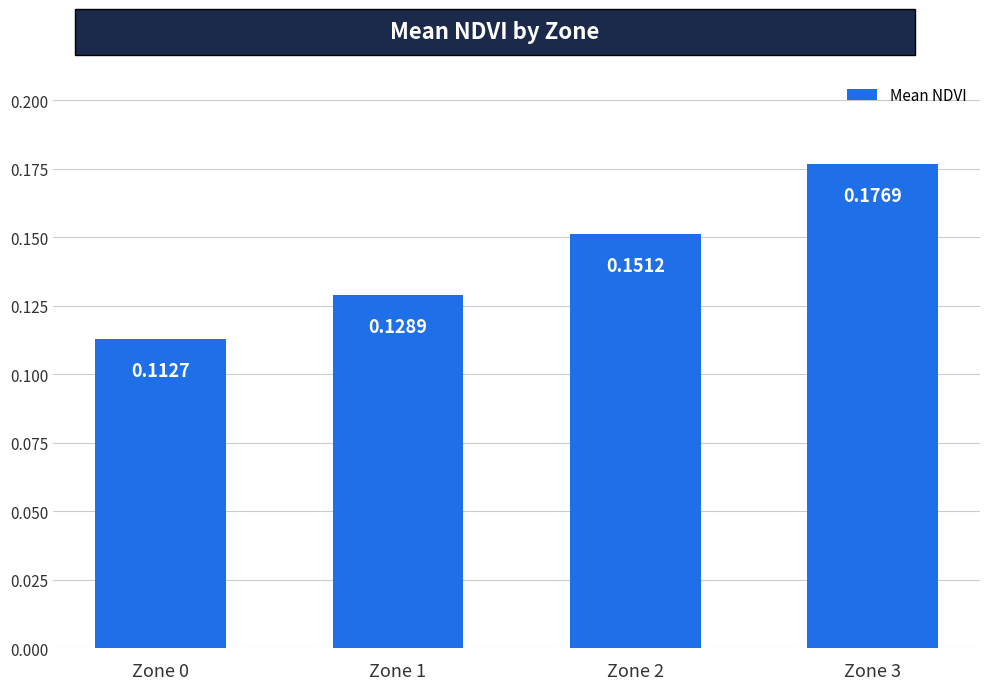

How many values are between 0 and 1?

4